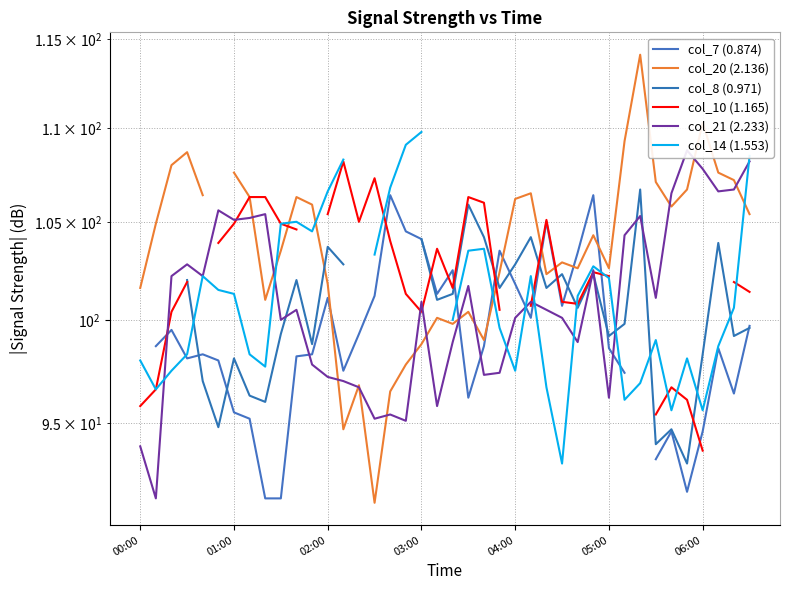

What is the minimum value for col_20 (2.136)?

91.3